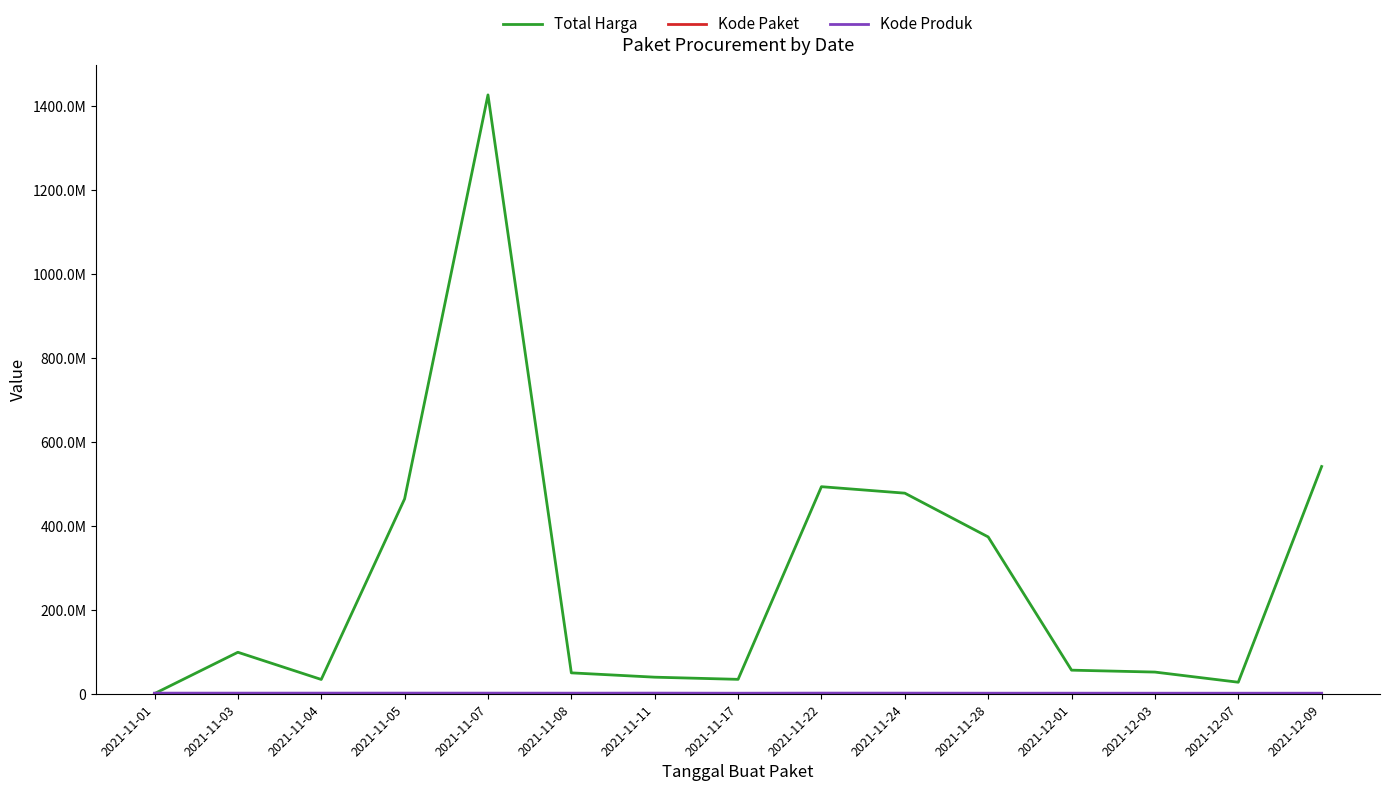

In Total Harga, how many points are lower than both neighbors (excluding endpoints)?

3